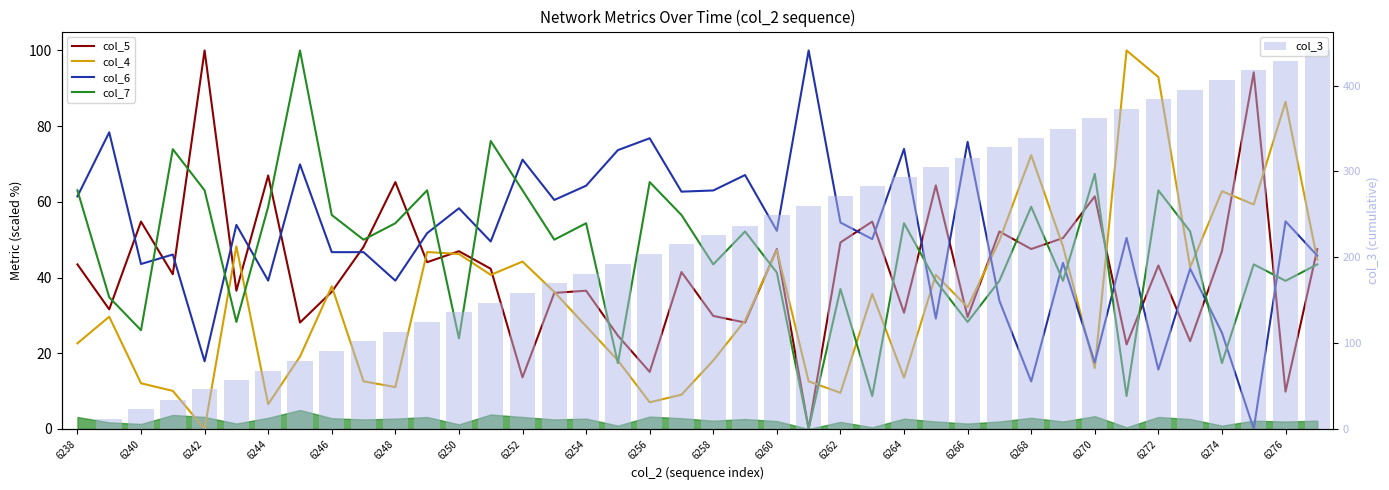

True or false: col_3 has a value of 658.7 at 33.

False